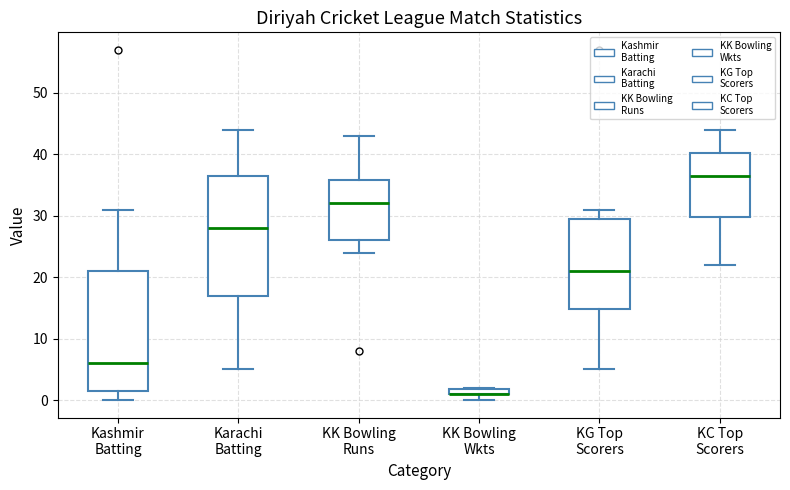

Where is the lower edge of the box for KK Bowling Wkts on the y-axis? The values are not printed on the chart, so give them approximately, as read against the axis.

1